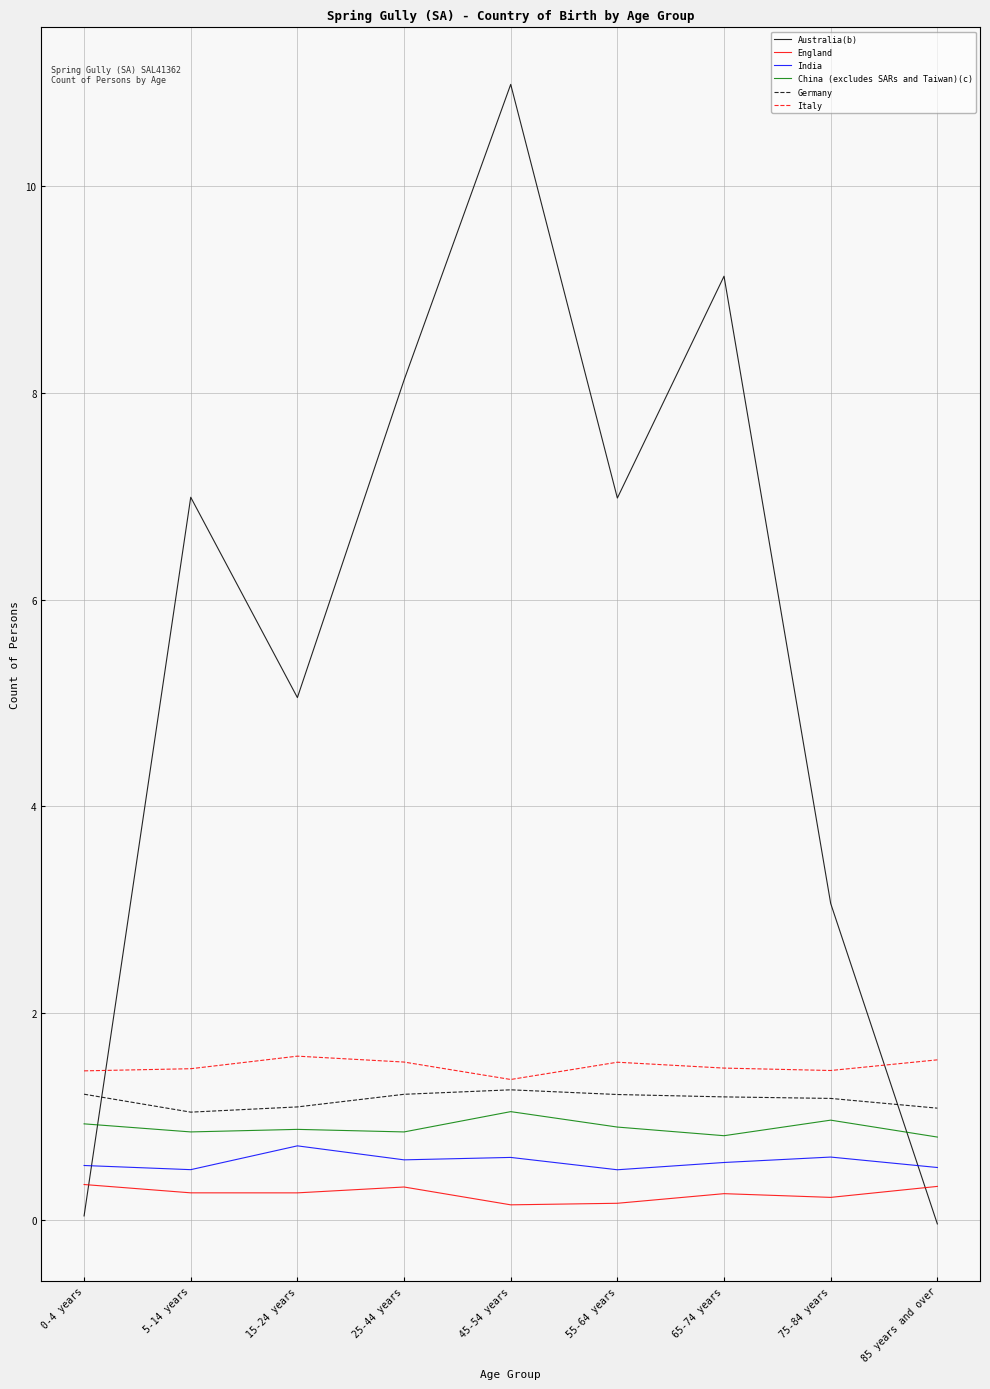

Which series has the largest total across all categories?

Australia(b)